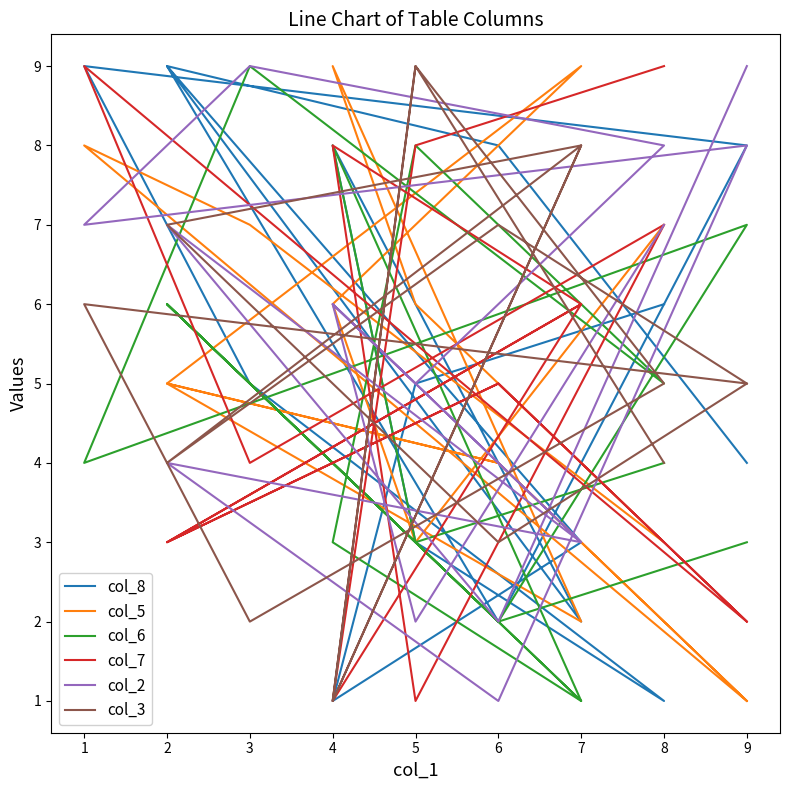

What is the value of the col_3 point at the 16th from the left?

4